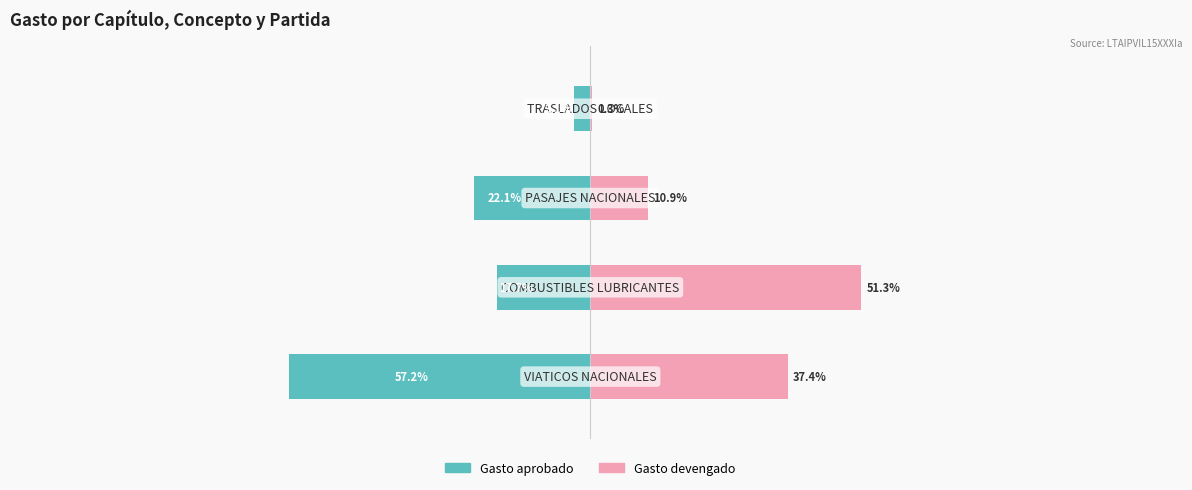

Which series has the largest total across all categories?

Gasto devengado